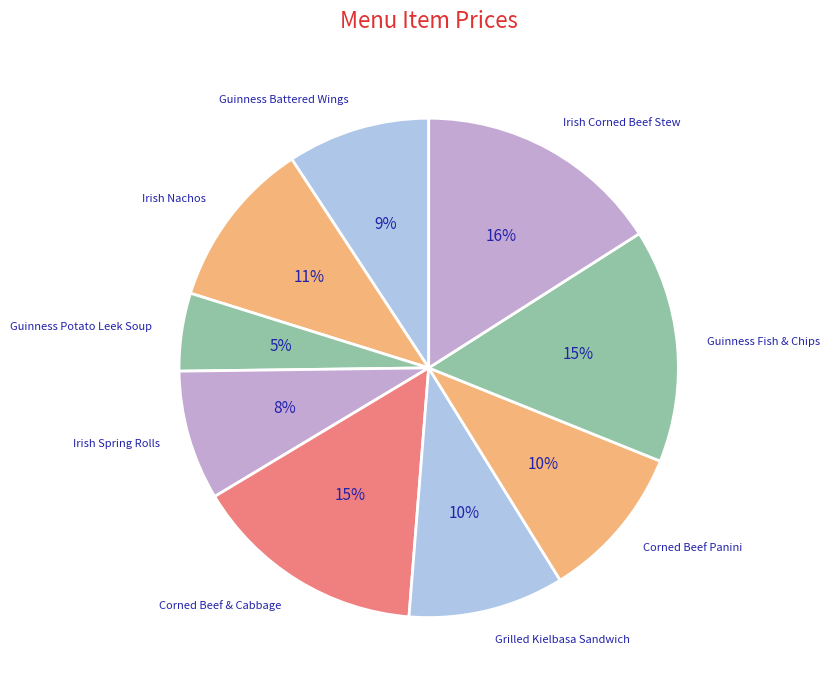

How many slices are in this pie chart?

9